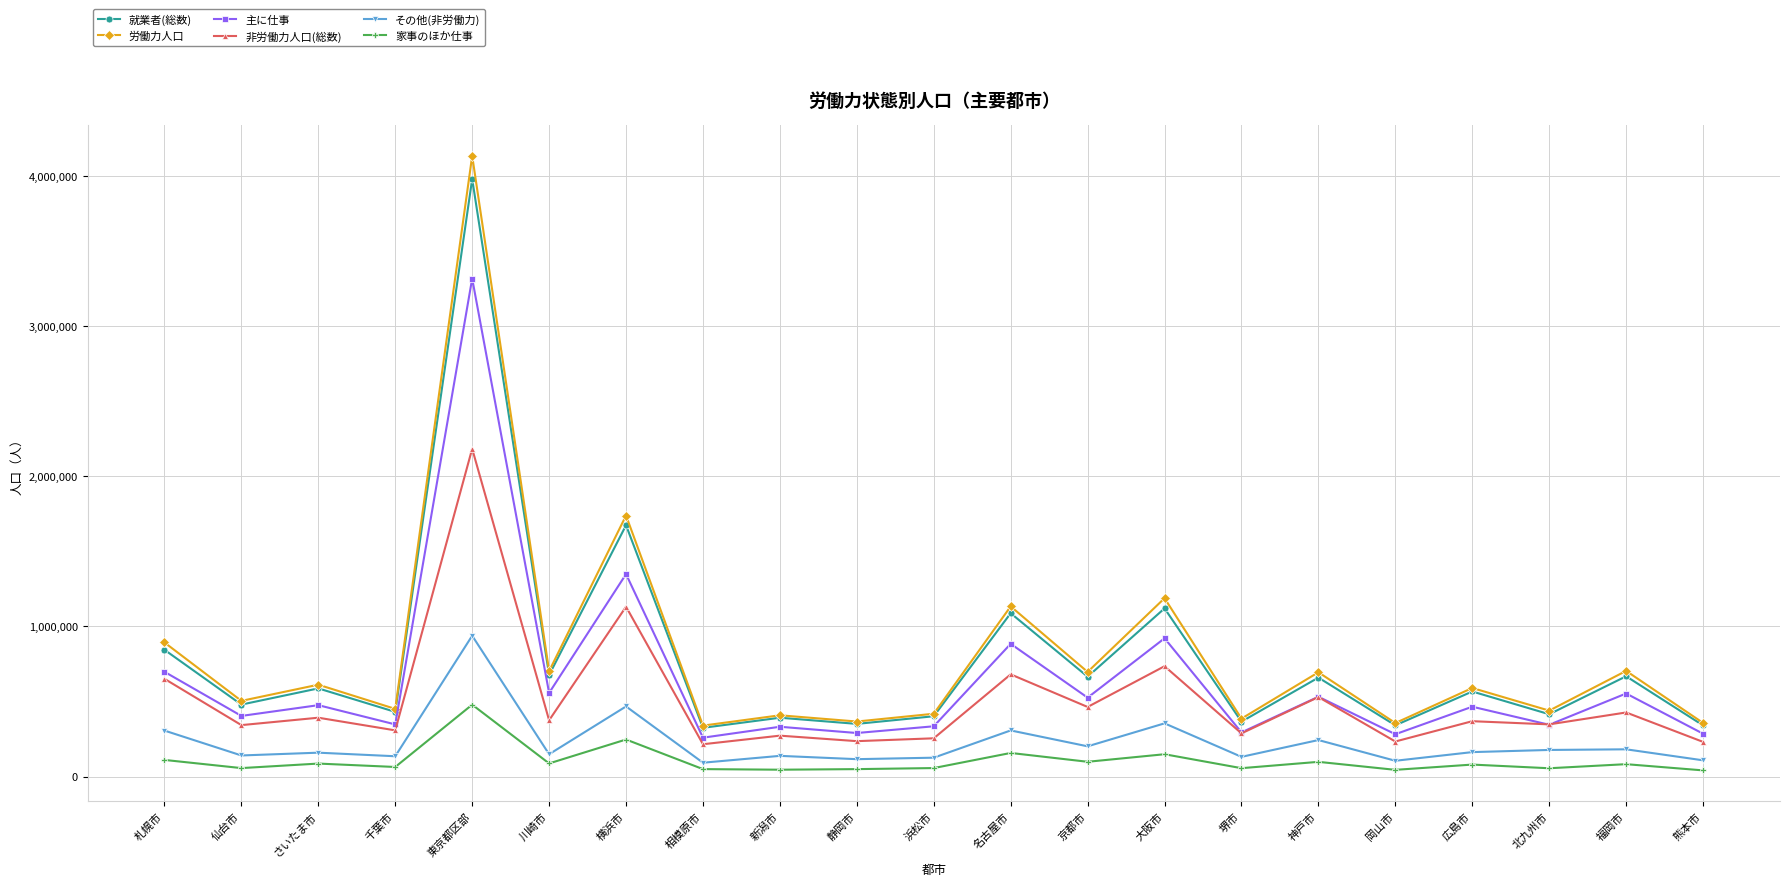

Is the value of 就業者(総数) at 千葉市 greater than the value of 主に仕事 at 岡山市?

Yes